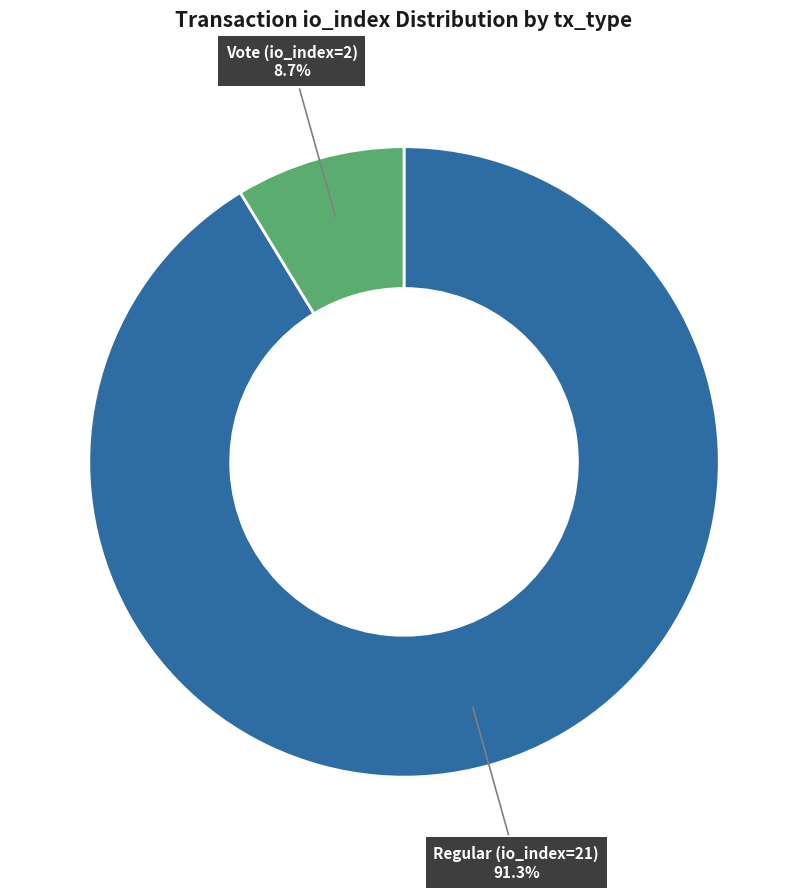

Is there a majority slice in this chart?

Yes